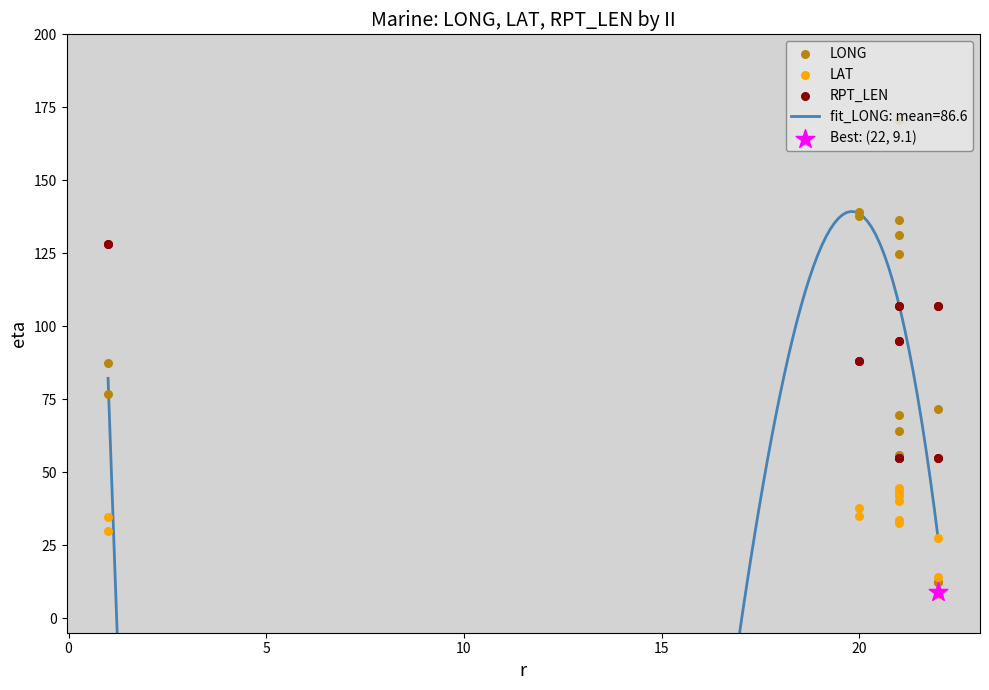

Which series has the largest Y range (max minus min)?

LONG